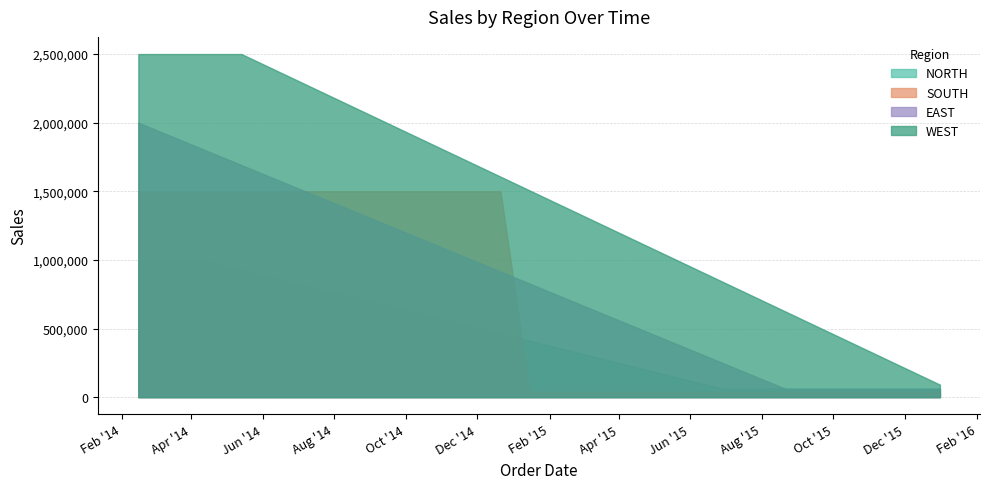

At how many categories does at least one series exceed 1621766?

3